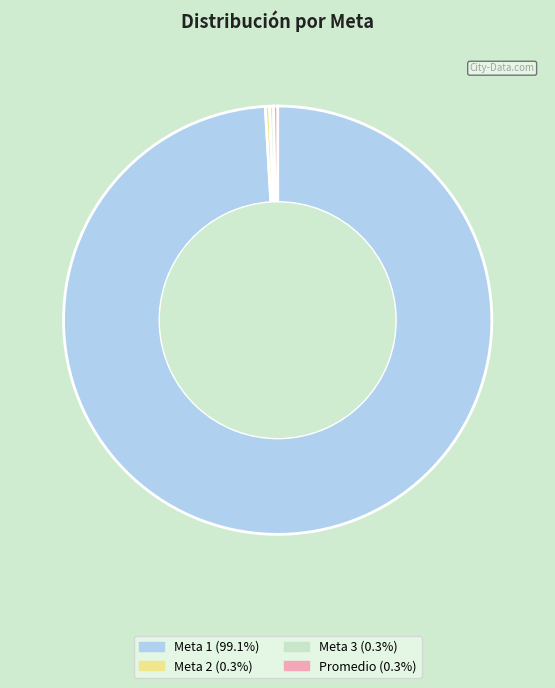

Is there a majority slice in this chart?

Yes